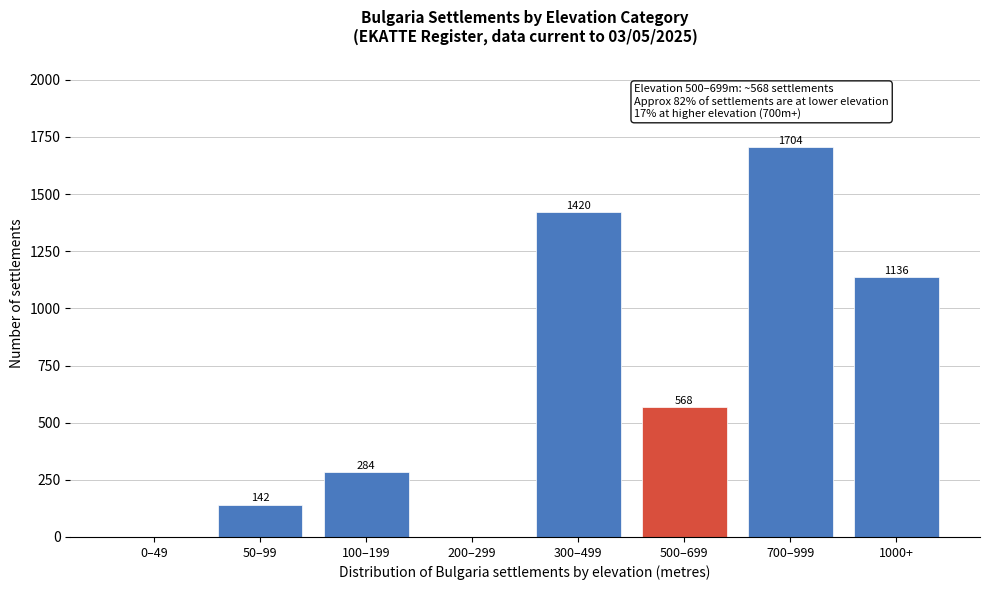

Reading left to right, list all the values displayed in this chart.

0–49=0	50–99=142	100–199=284	200–299=0	300–499=1420	500–699=568	700–999=1704	1000+=1136